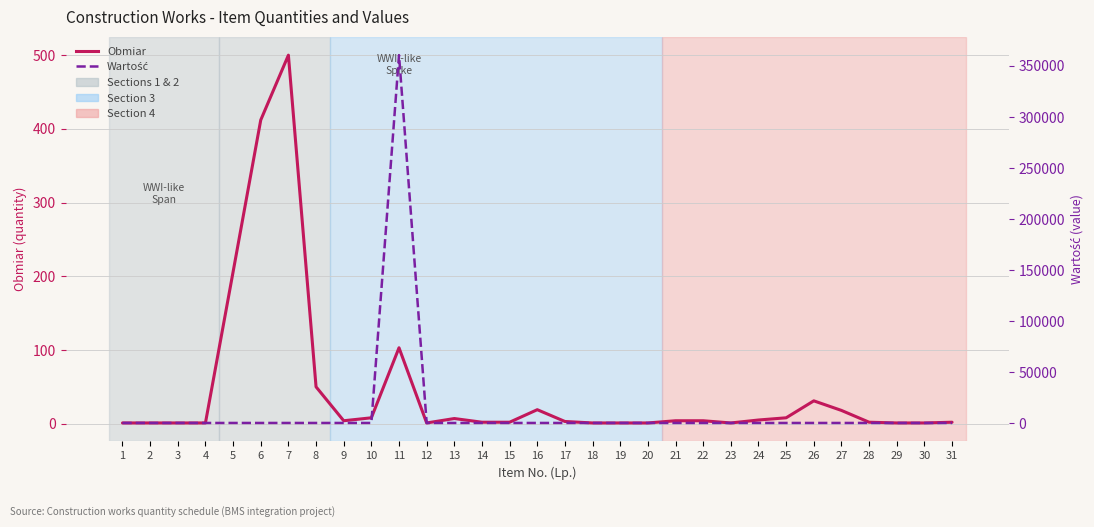

At which category does Wartość reach its first local peak?

11